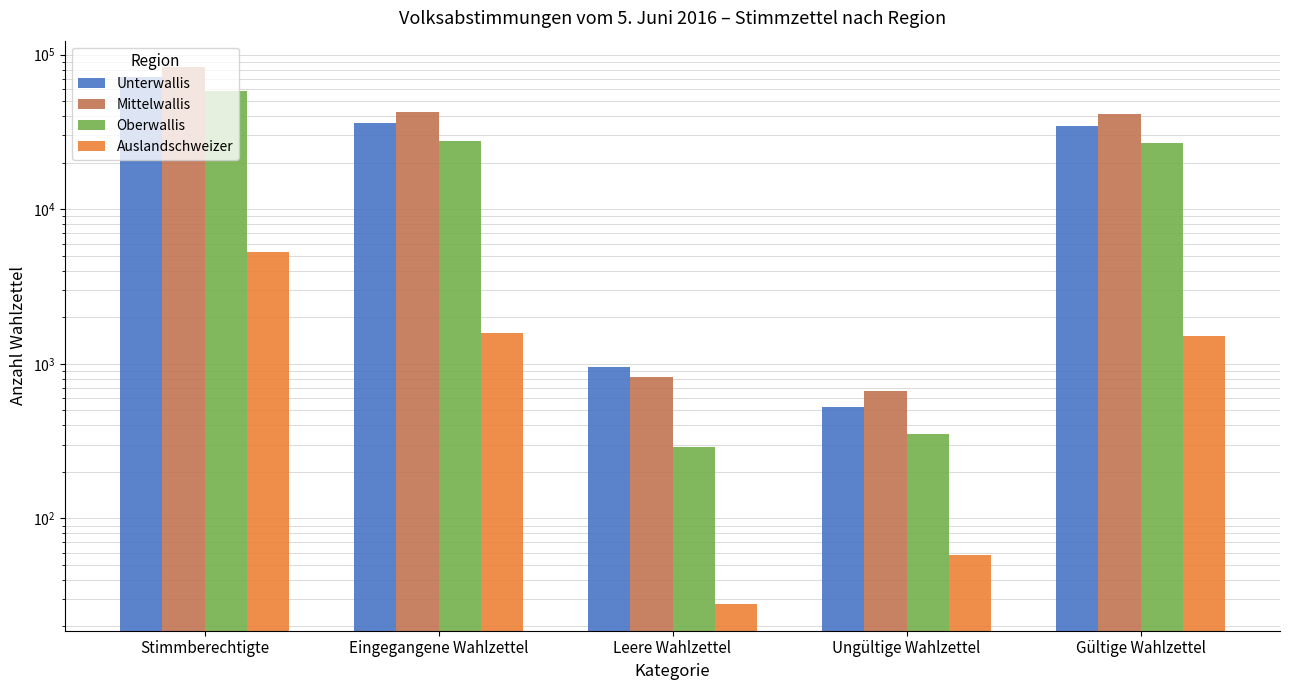

How many groups of bars are there?

5